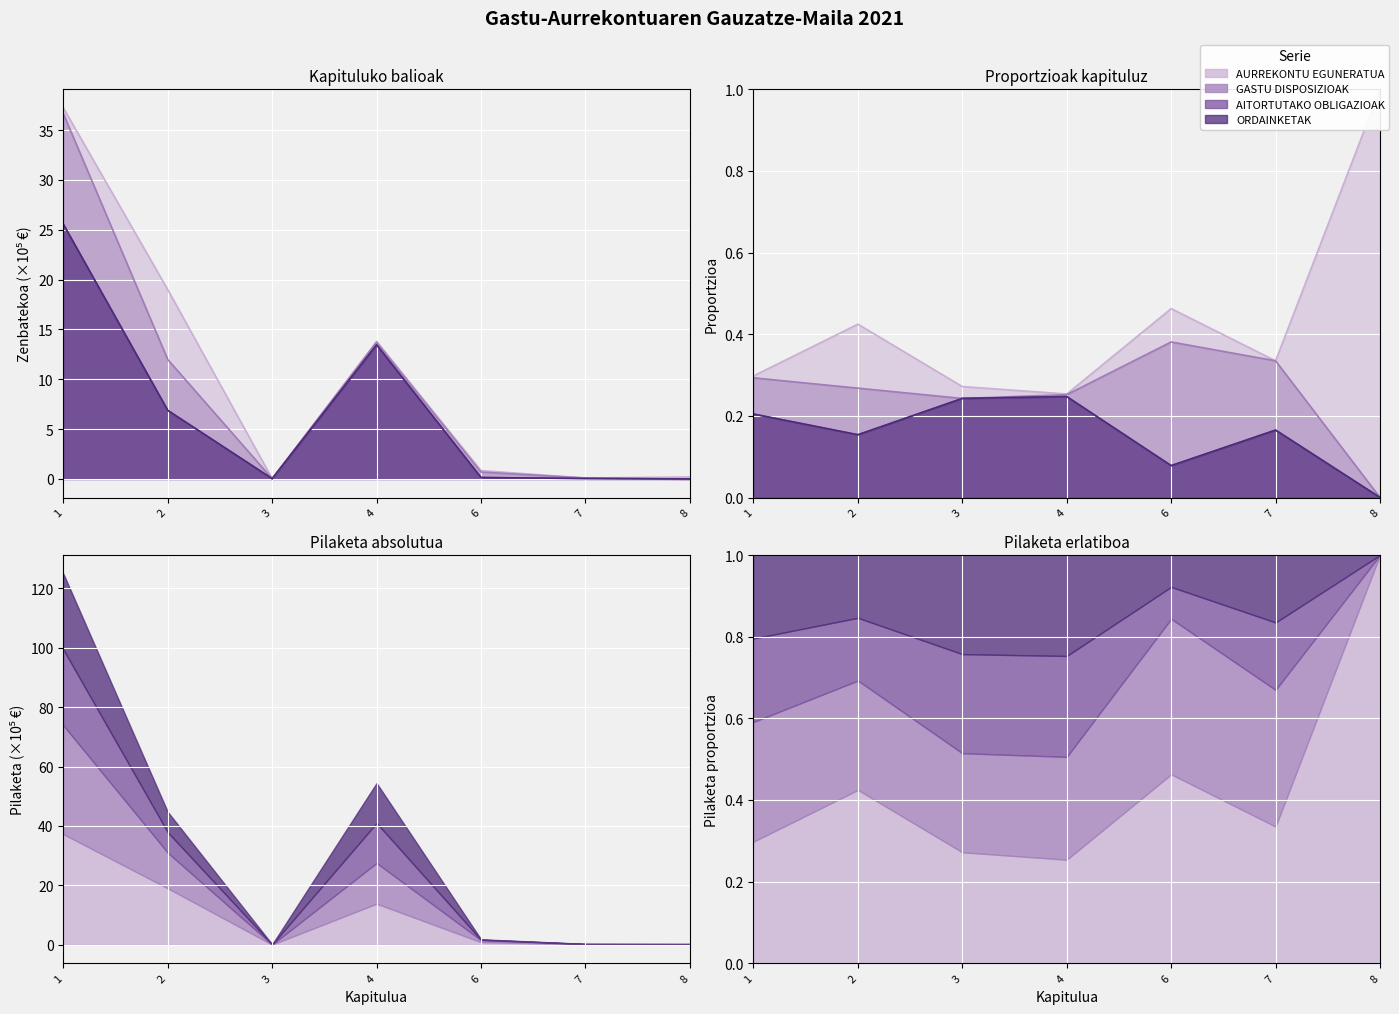

At which label is ORDAINKETAK closest to 12?

4